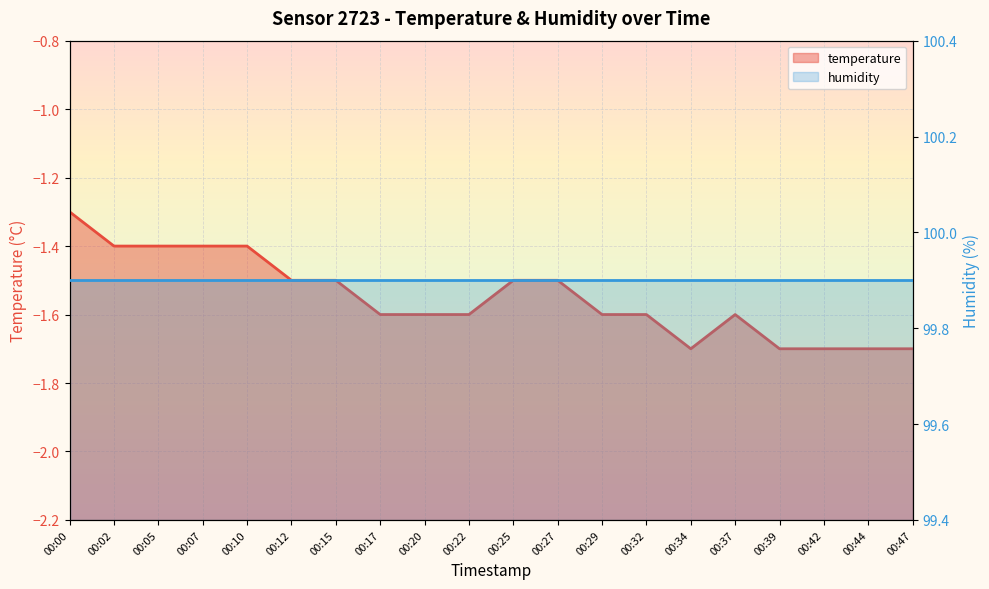

List the labels in order of value, largest first.

00:00, 00:02, 00:05, 00:07, 00:10, 00:12, 00:15, 00:25, 00:27, 00:17, 00:20, 00:22, 00:29, 00:32, 00:37, 00:34, 00:39, 00:42, 00:44, 00:47